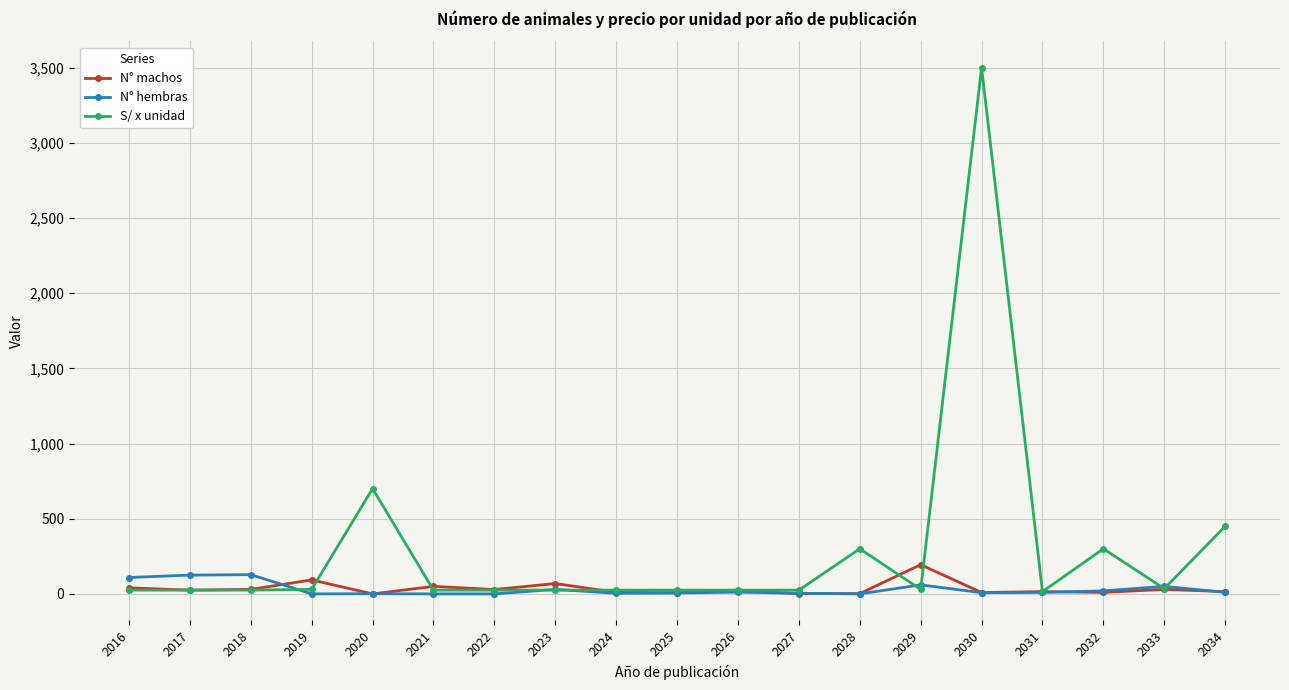

How many data points in N° machos are less than 20?

9